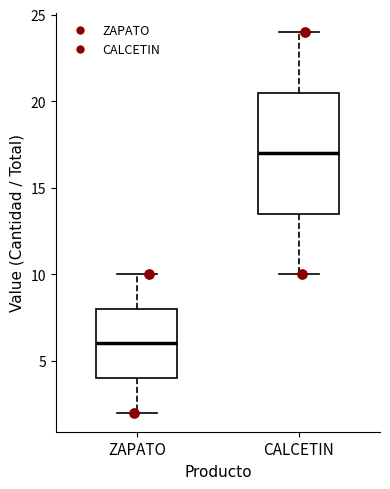

Which box's median line is the highest?

CALCETIN